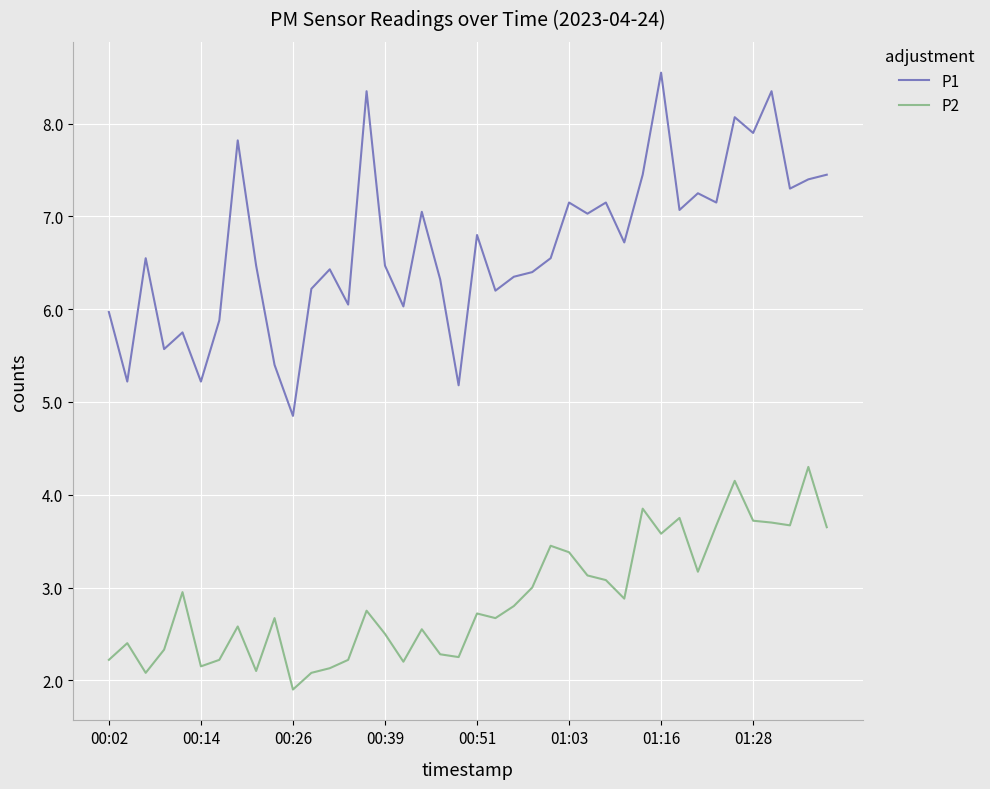

Which series has the widest spread of values?

P1